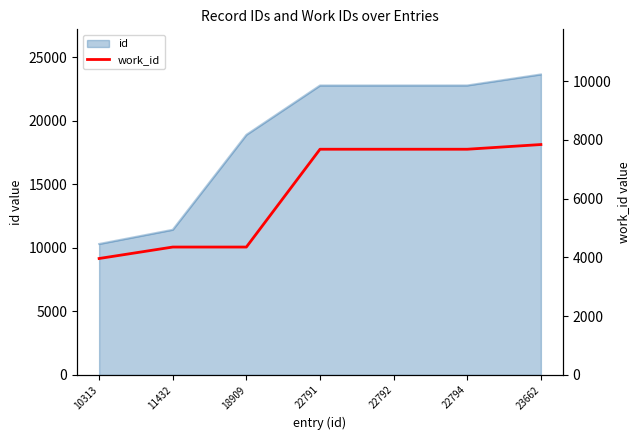

What is the difference between the second highest and second lowest values?

3329